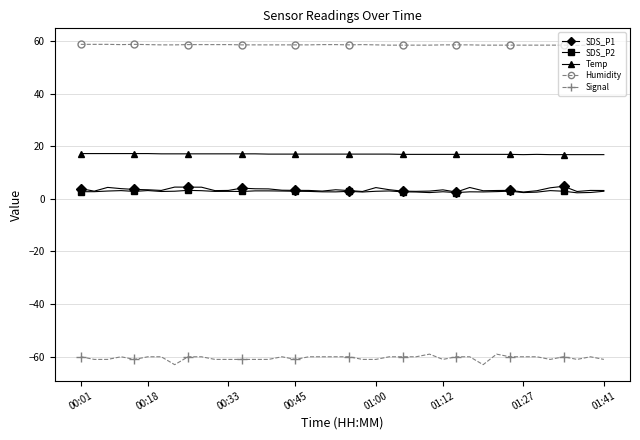

Rank the series by their maximum value, from highest to lowest.

Humidity, Temp, SDS_P1, SDS_P2, Signal